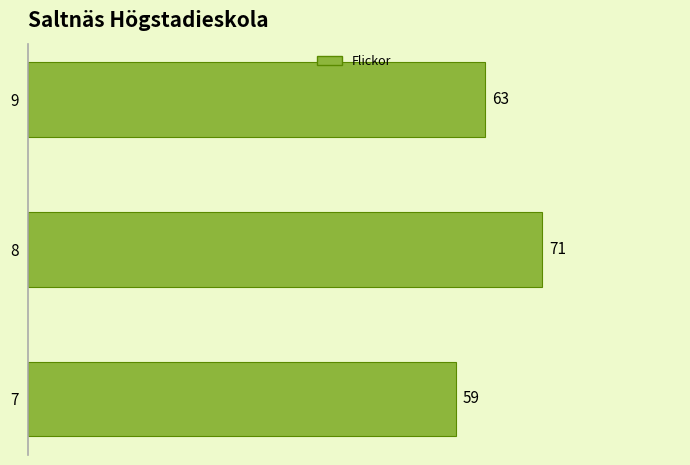

How many bars are there in total?

3